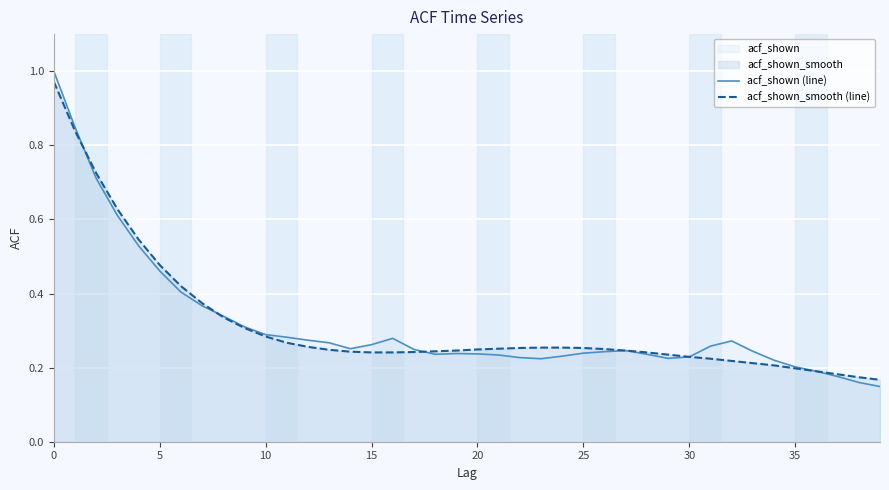

The acf_shown_smooth (line) series shows 0.1 at 10. True or false?

False